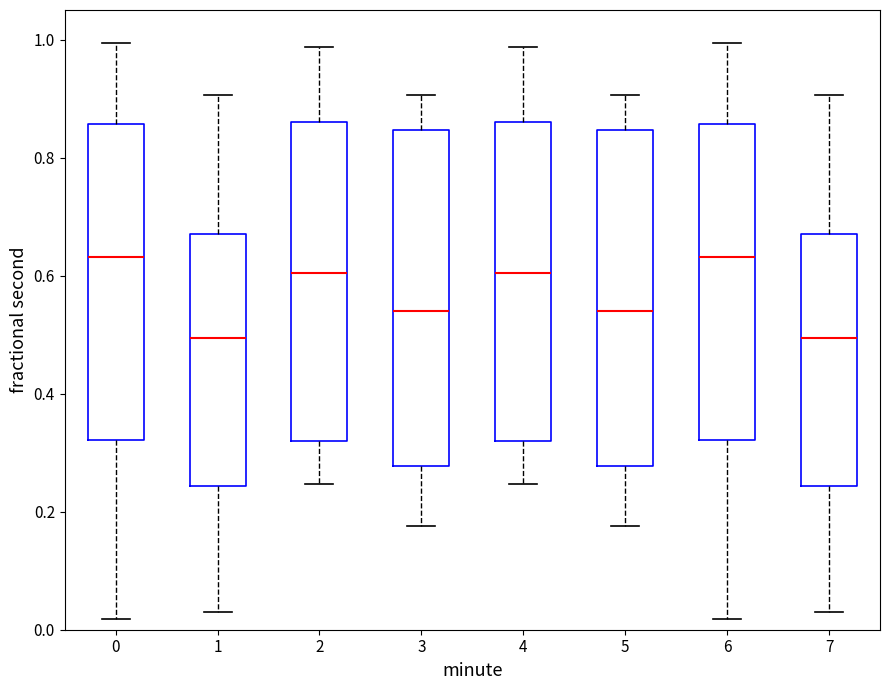

Where is the upper edge of the box at x = 2 on the y-axis? The values are not printed on the chart, so give them approximately, as read against the axis.

0.86